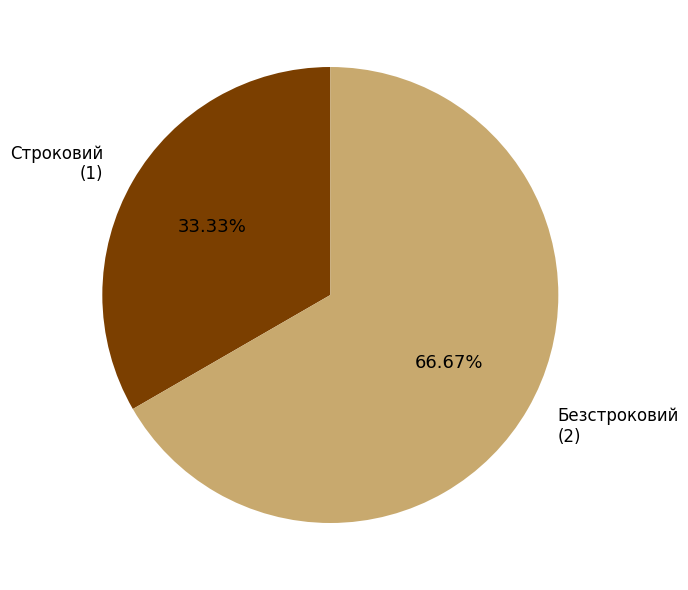

Is there a majority slice in this chart?

Yes